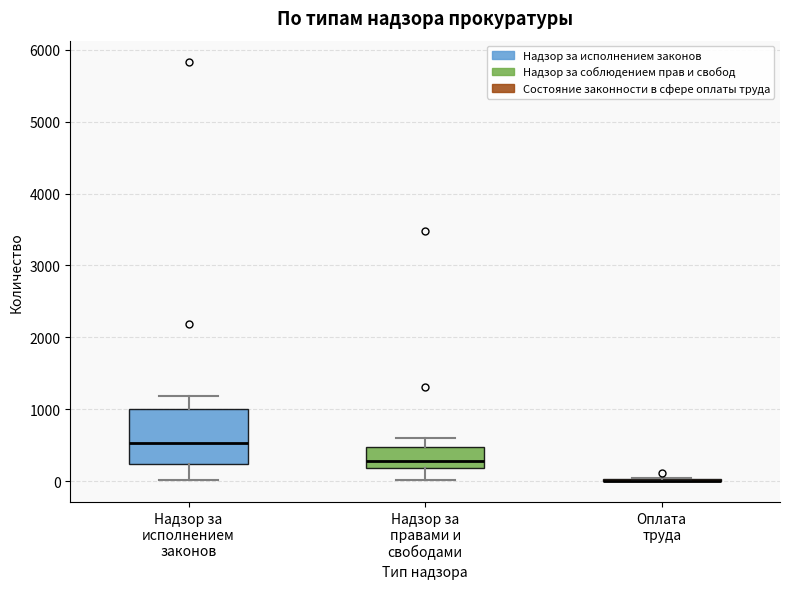

Comparing the boxes themselves (not the whiskers), which one is the tallest?

Надзор за исполнением законов